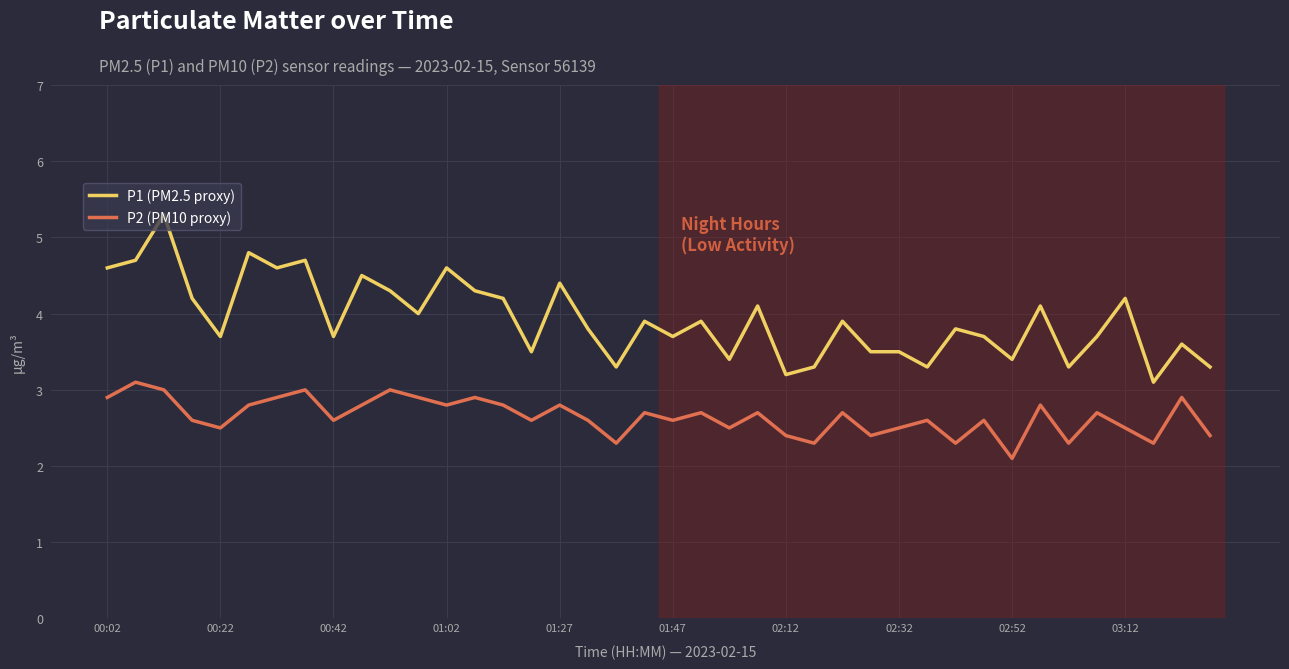

True or false: P2 (PM10 proxy) and P1 (PM2.5 proxy) cross at least once.

False